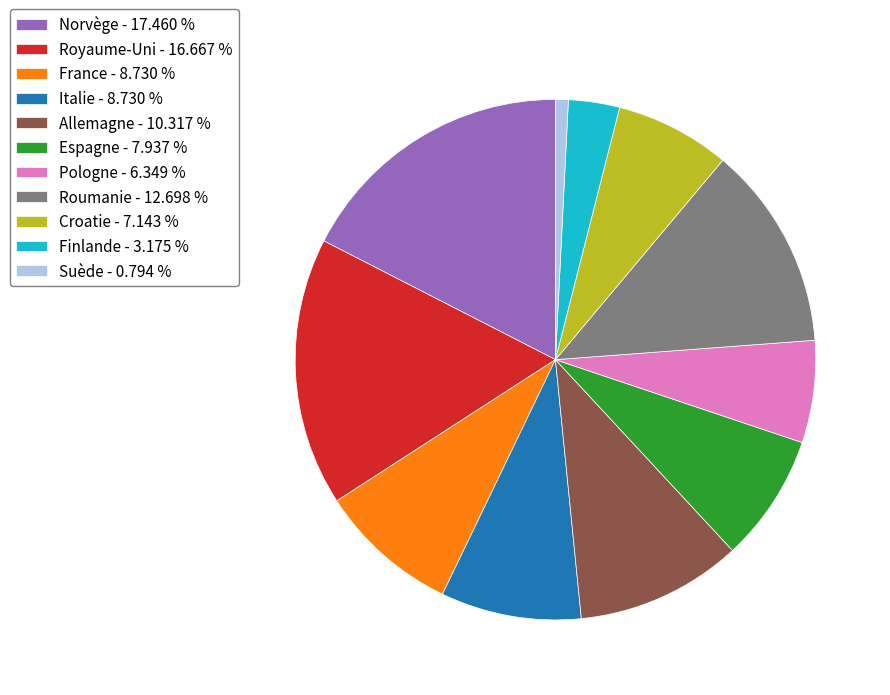

Which has a higher value, Norvège or Suède?

Norvège